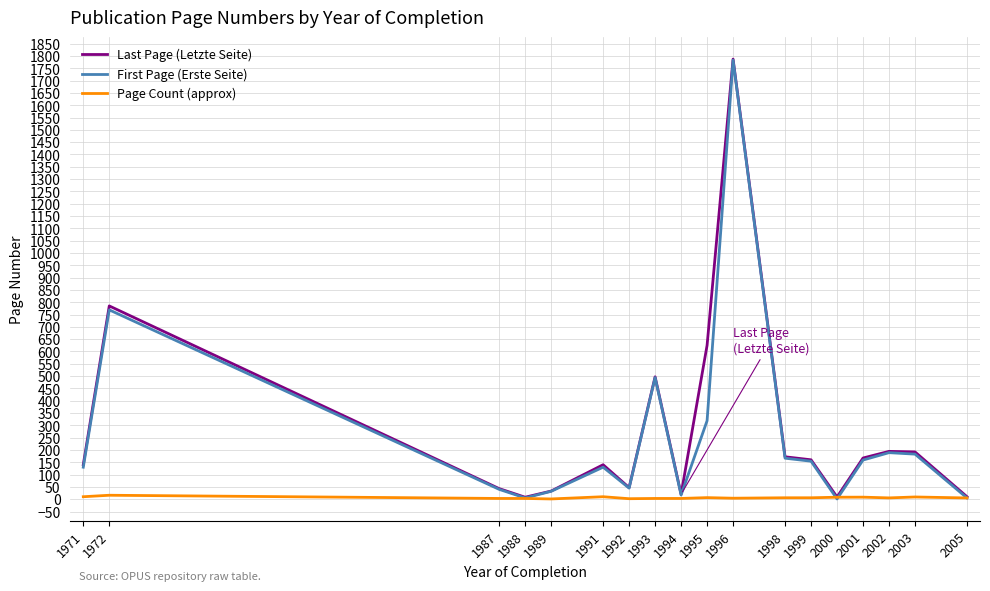

At which label does Last Page (Letzte Seite) reach its peak?

1996